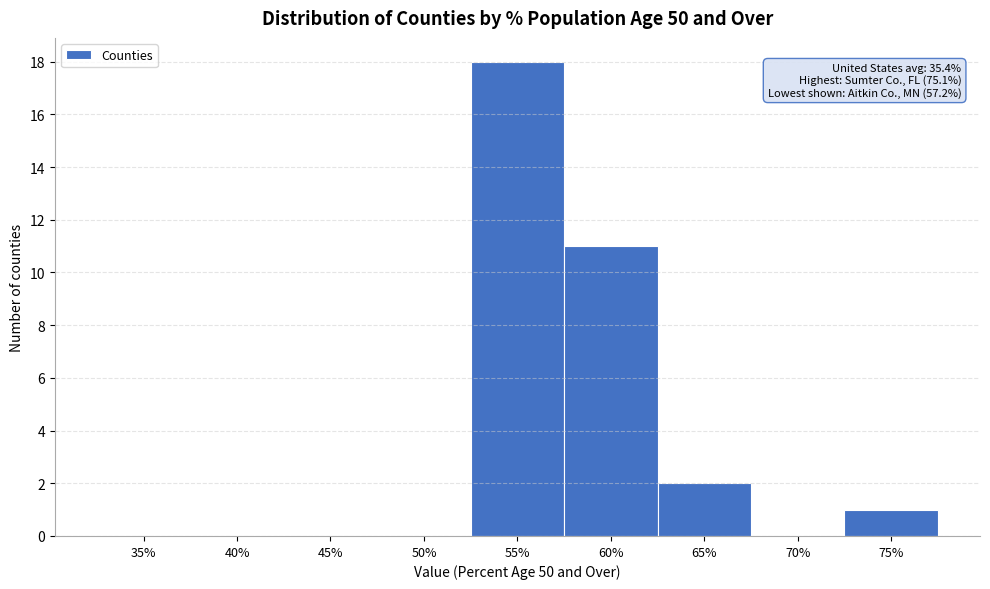

Reading left to right, list all the values displayed in this chart.

35%=0	40%=0	45%=0	50%=0	55%=18	60%=11	65%=2	70%=0	75%=1